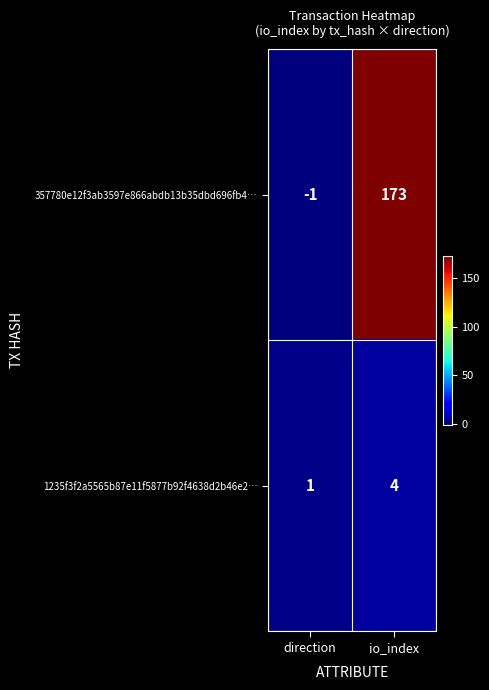

Which series changed the most between direction and io_index?

357780e12f3ab3597e866abdb13b35dbd696fb4…